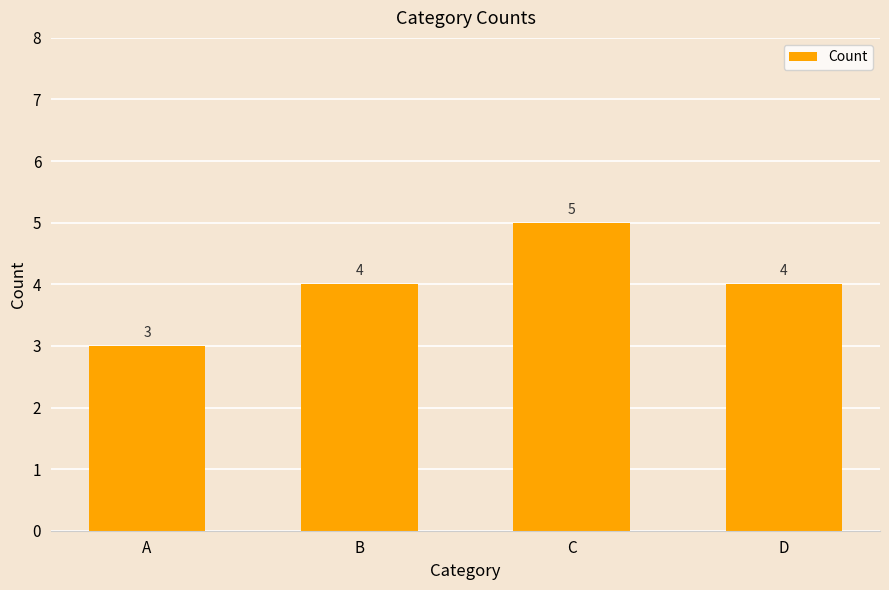

Between C and B, which is larger?

C